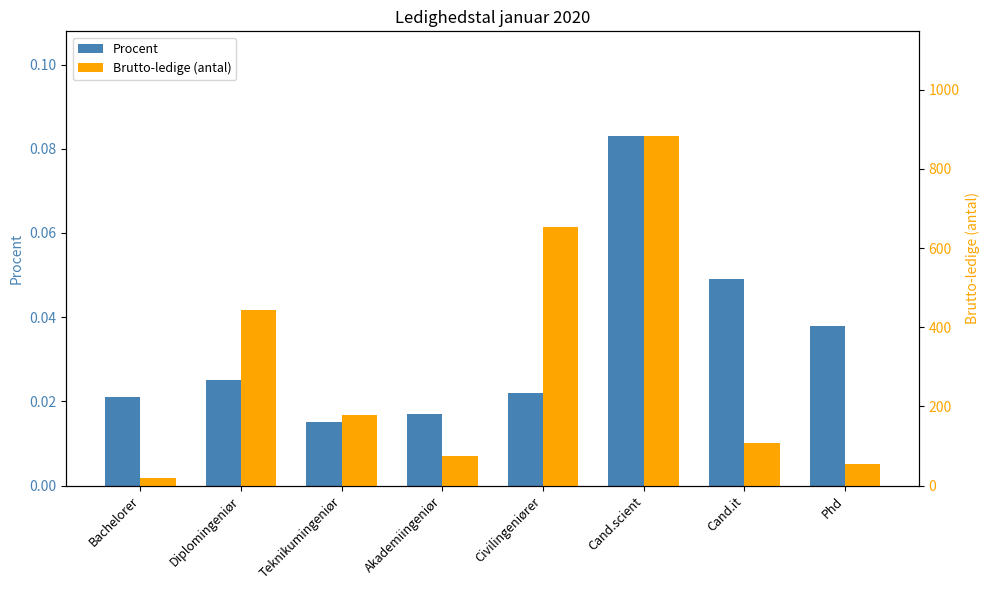

Reading left to right, transcribe all the data shown in this chart.

Procent: Bachelorer=0.0	Diplomingeniør=0.0	Teknikumingeniør=0.0	Akademiingeniør=0.0	Civilingeniører=0.0	Cand.scient=0.1	Cand.it=0.0	Phd=0.0
Brutto-ledige (antal): Bachelorer=18.7	Diplomingeniør=444.7	Teknikumingeniør=178.5	Akademiingeniør=75.3	Civilingeniører=653.9	Cand.scient=882.6	Cand.it=107.3	Phd=54.0